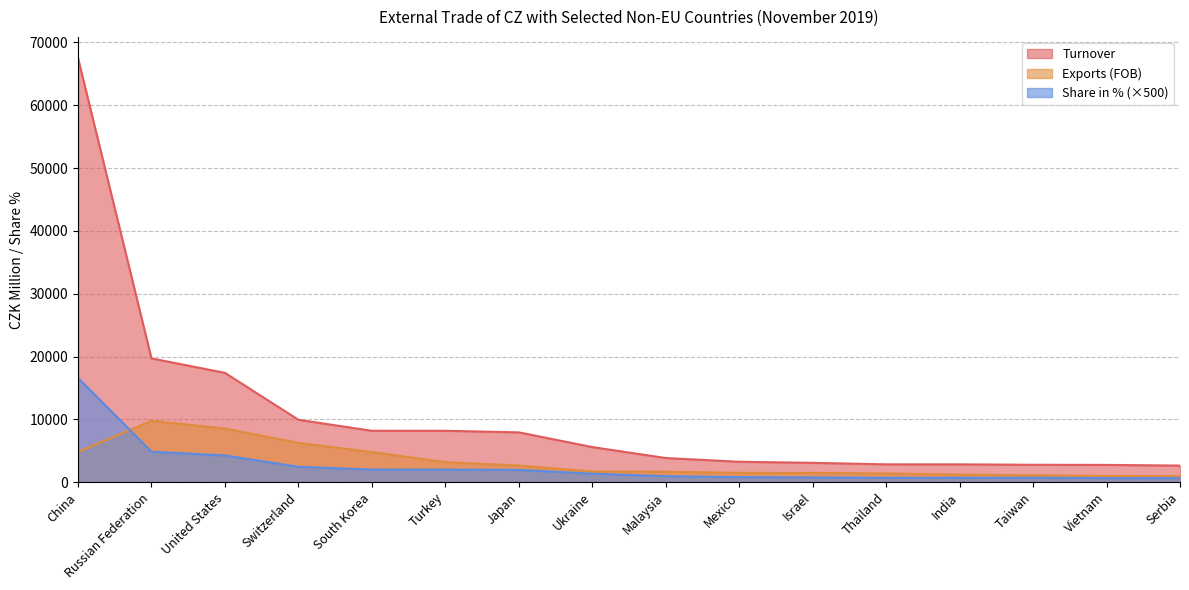

True or false: Turnover and Exports (FOB) intersect in this chart.

False